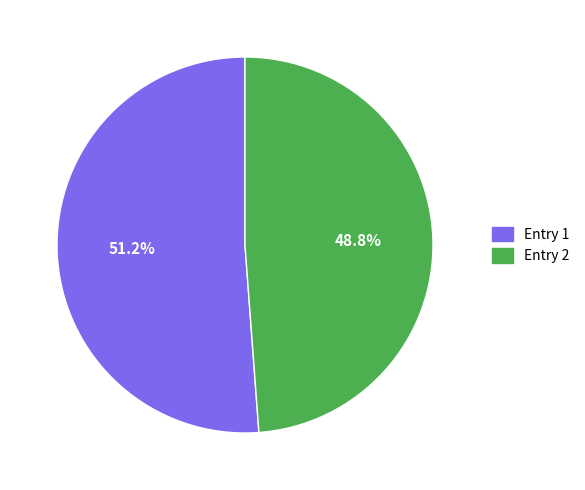

Rank the categories by value from highest to lowest.

Entry 1, Entry 2